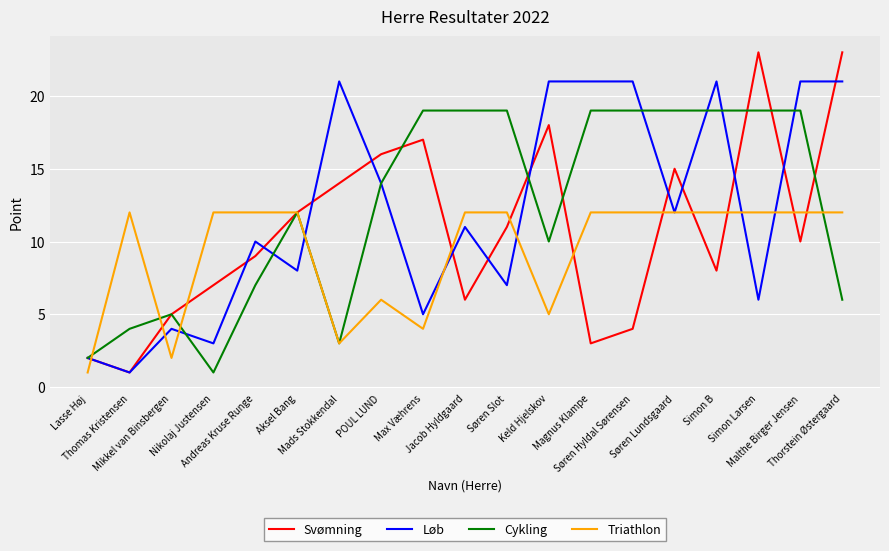

Which series has the widest spread of values?

Svømning